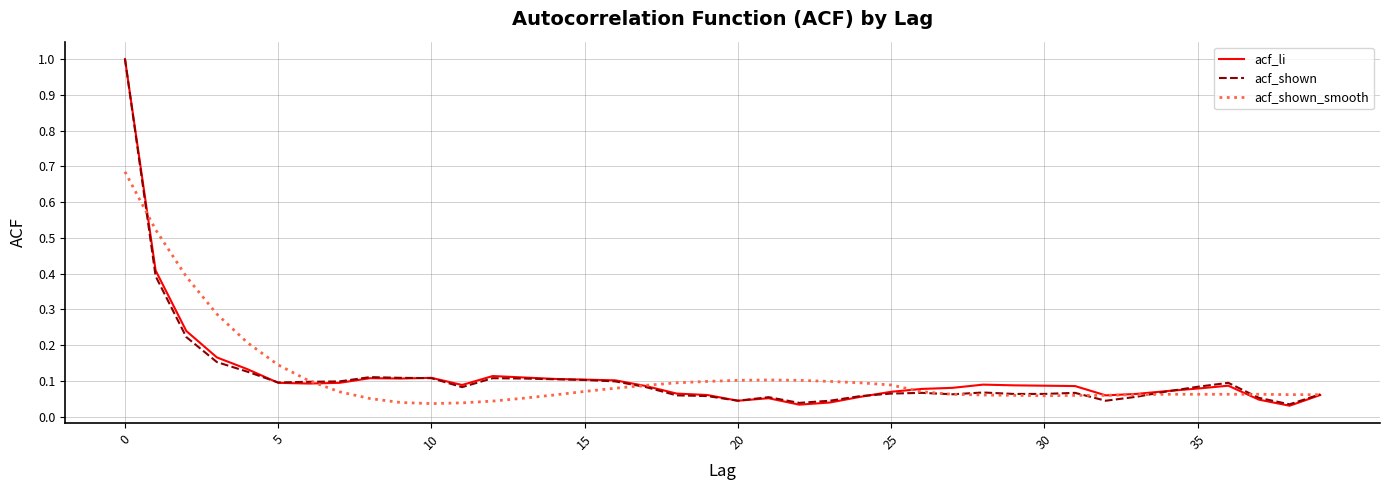

What is the maximum value for acf_li?

1.0